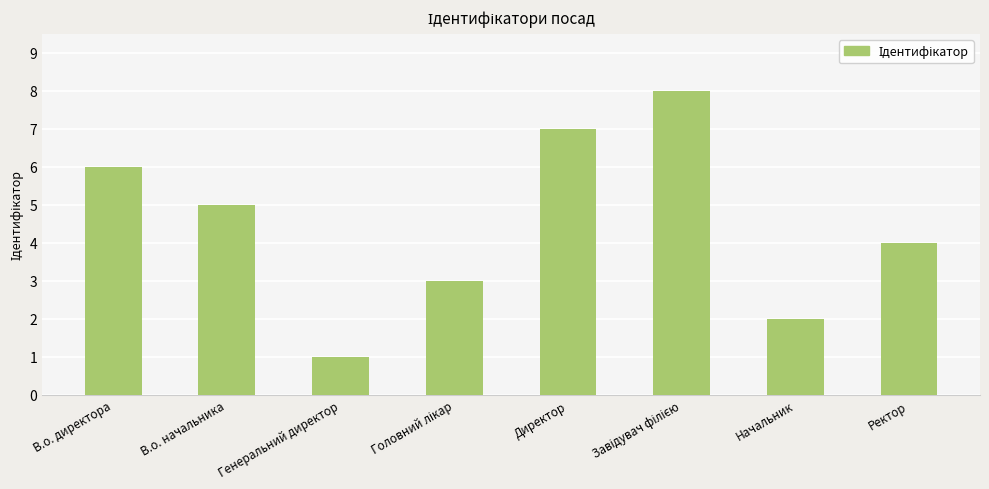

Is it true that the value at Директор is 7?

True